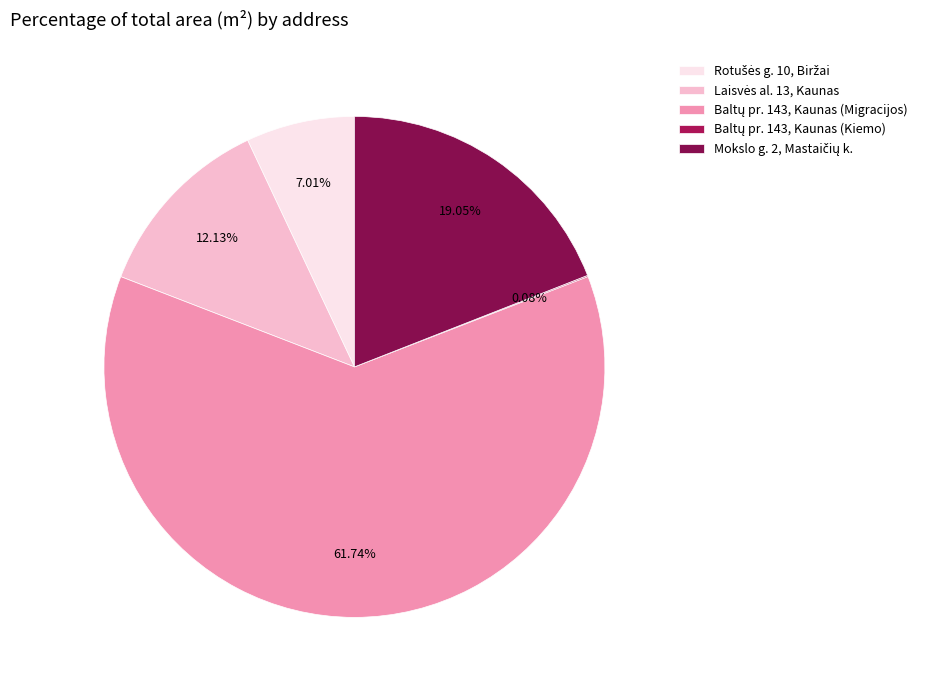

Which category has the biggest portion of the pie?

Baltų pr. 143, Kaunas (Migracijos)